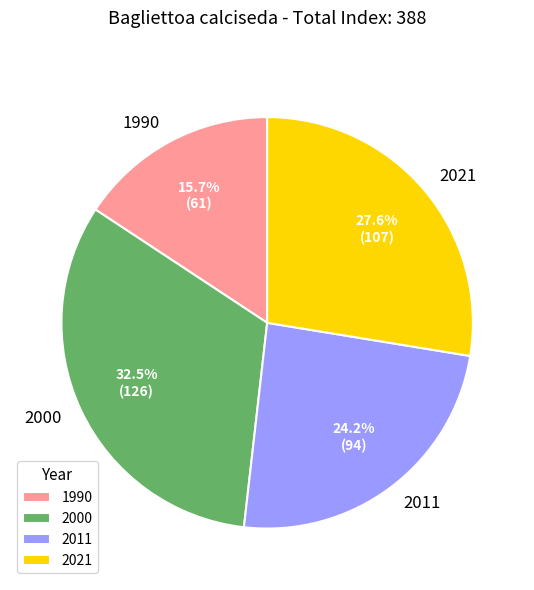

The 1990 slice represents 16% of the pie. True or false?

True